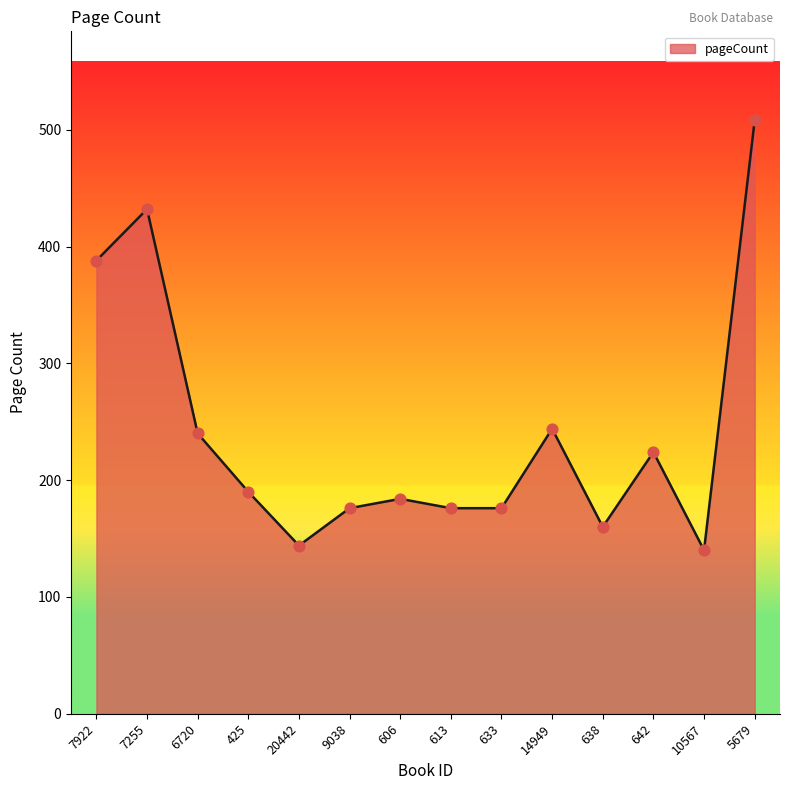

Approximately how many times larger is the value at 14949 compared to 7255?

0.6